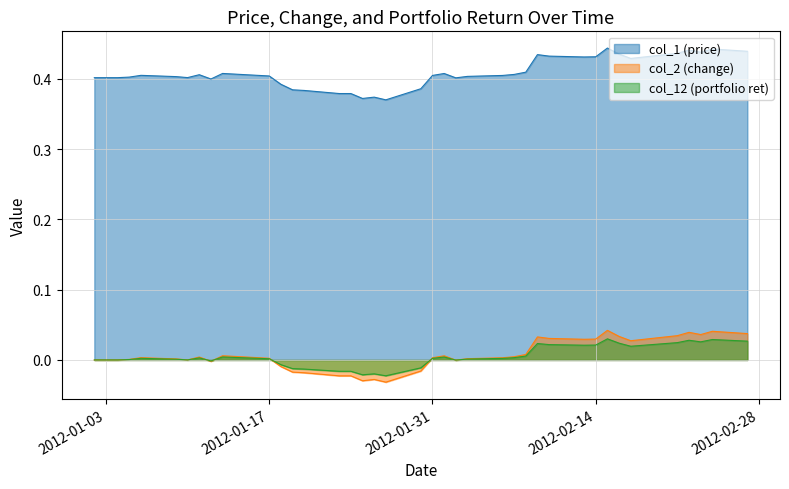

What is the label of the 32nd point from the left?

2012-02-15